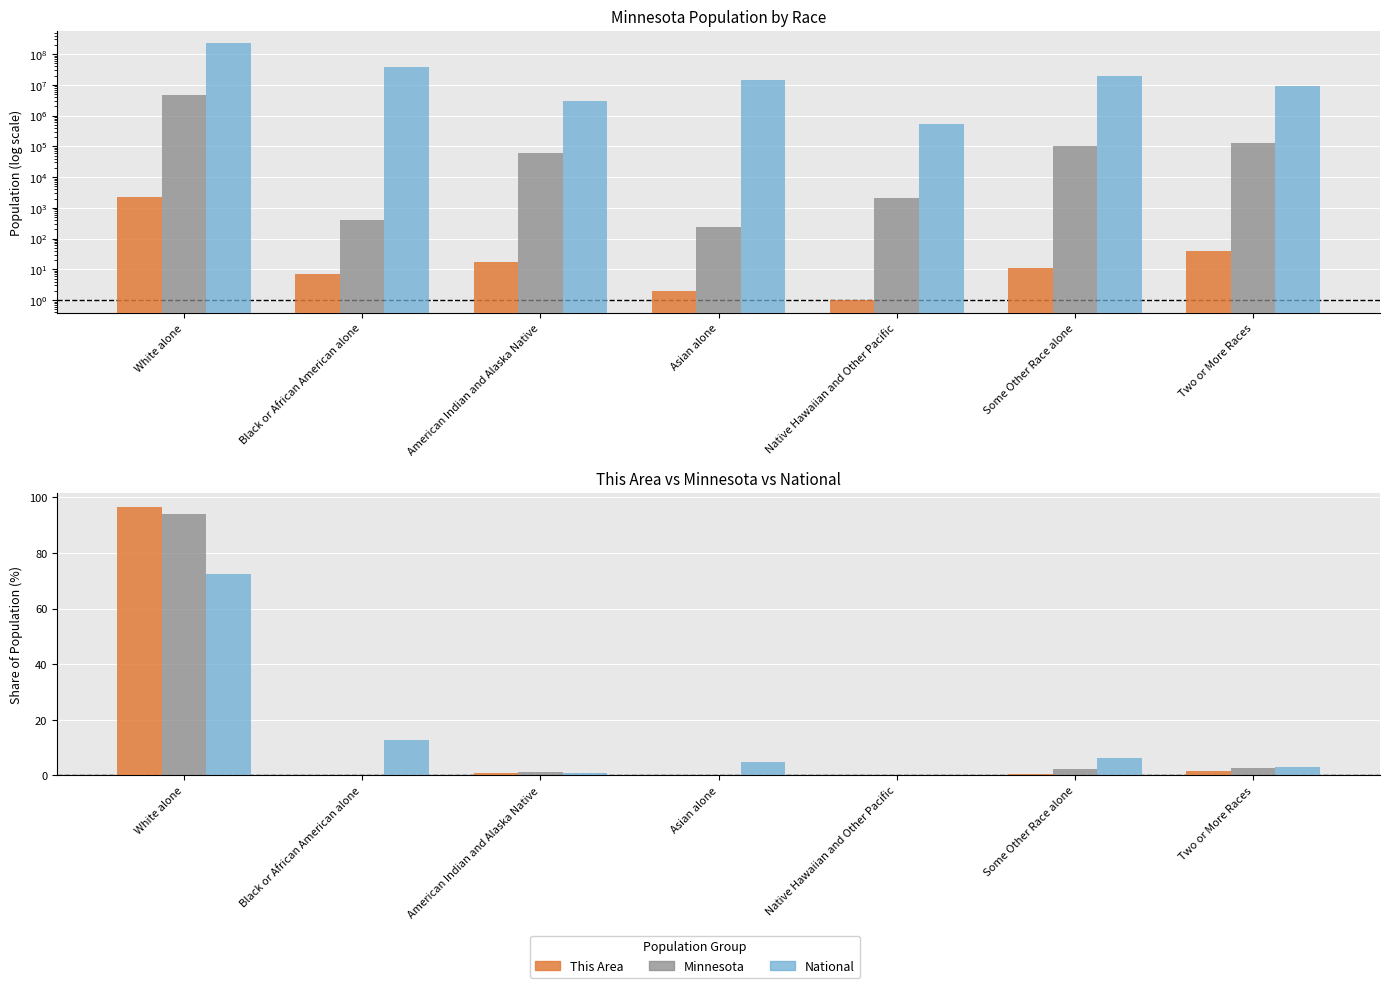

Are the bars grouped side by side (vs. stacked)?

Yes